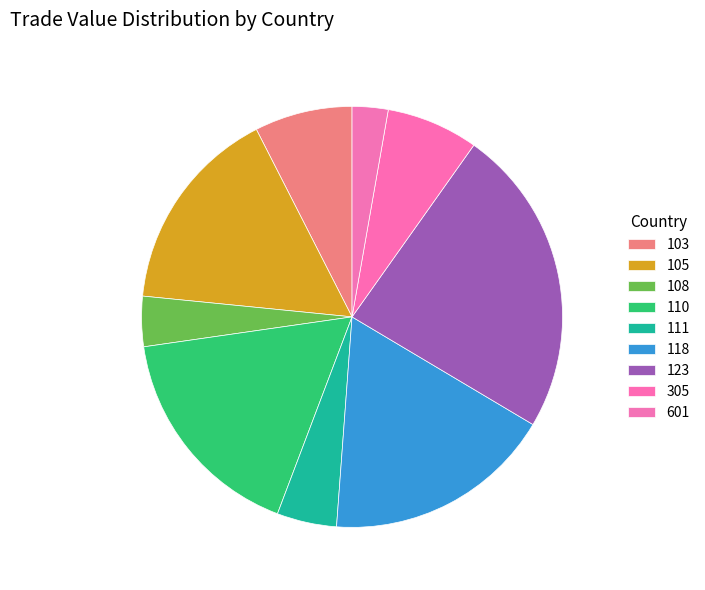

How many slices are in this pie chart?

9